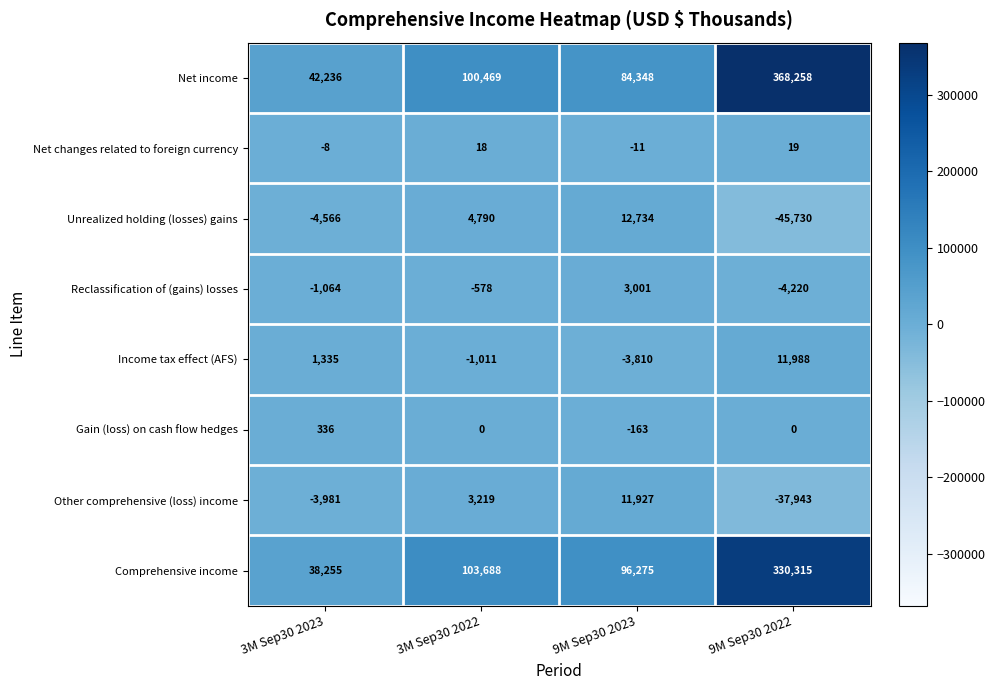

What is the difference between the highest and lowest values at 9M Sep30 2023?

100085